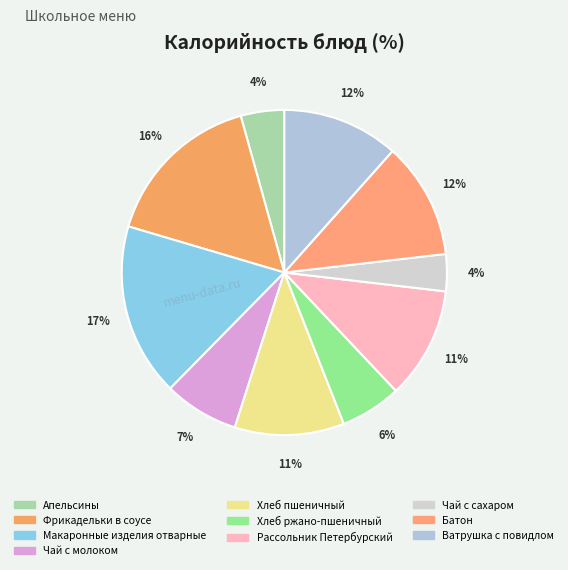

Does Хлеб пшеничный represent more than half of the total?

No